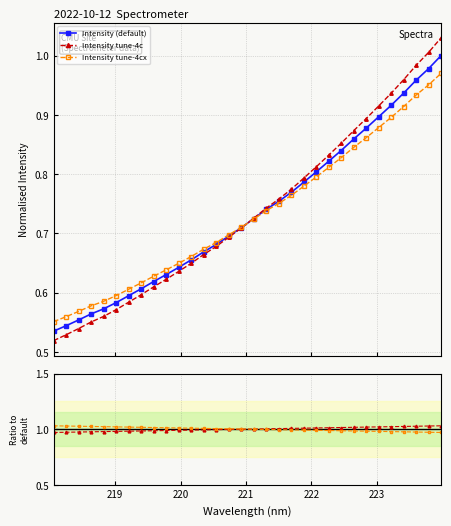

At how many categories does at least one series exceed 0?

32